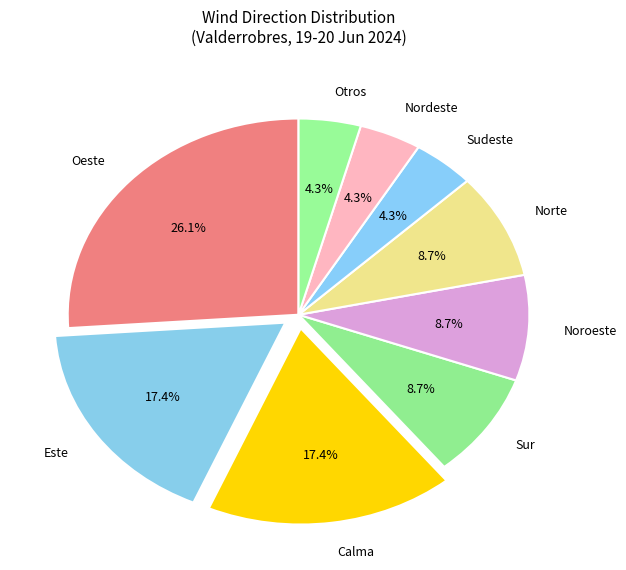

To the nearest percent, what is the average slice percentage?

11%